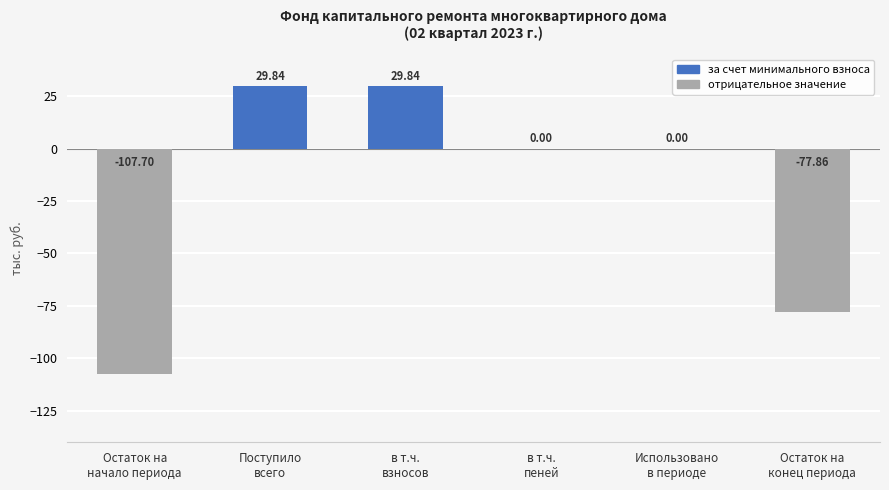

How many distinct data groups are displayed?

1